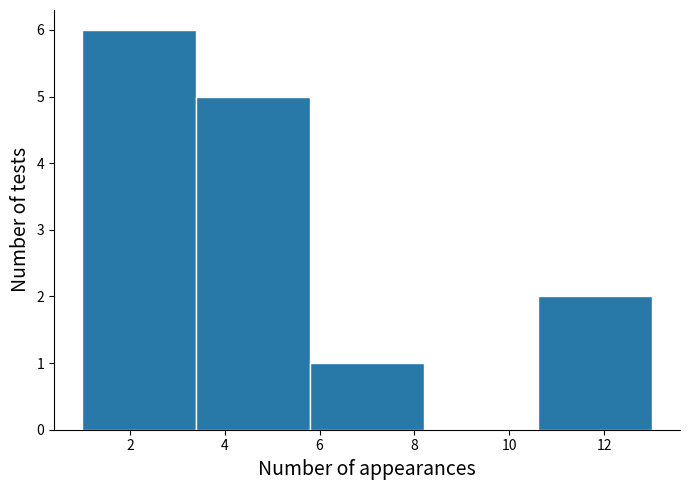

Reading left to right, list every bar in this chart as the range it spans on the x-axis followed by its height. The values are not printed on the chart, so give them approximately, as read against the axis.

1.0 to 3.4: 6
3.4 to 5.8: 5
5.8 to 8.2: 1
8.2 to 10.6: 0
10.6 to 13.0: 2